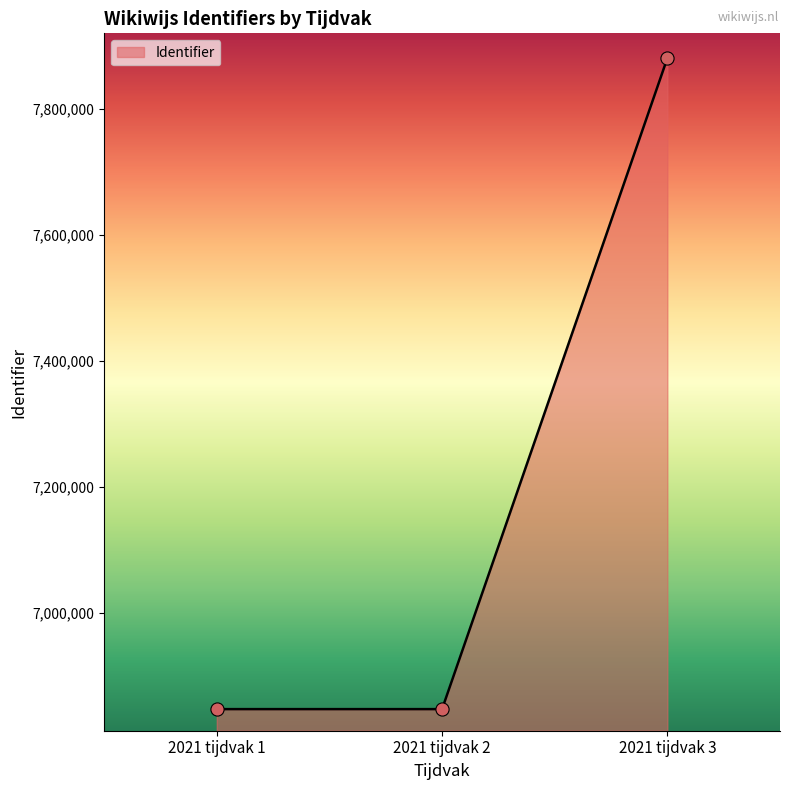

Approximately how many times larger is the value at 2021 tijdvak 3 compared to 2021 tijdvak 2?

1.2